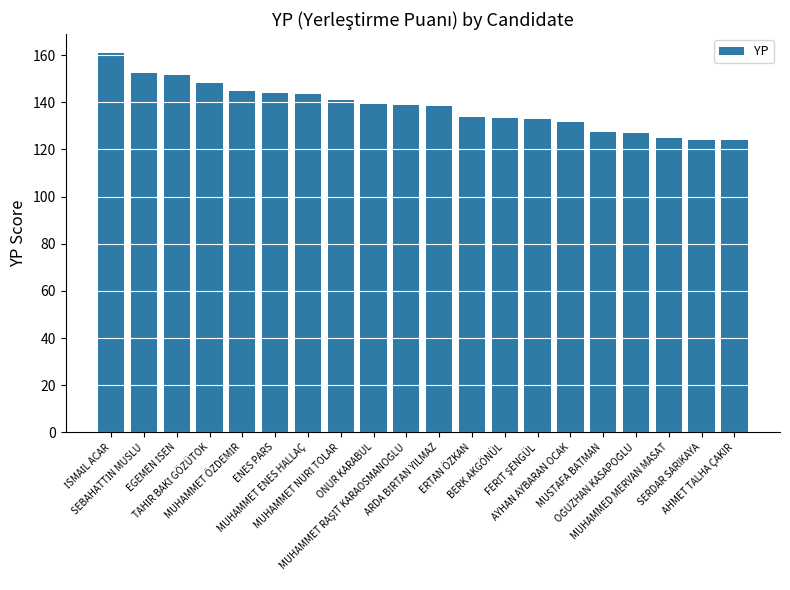

Read the value at AHMET TALHA ÇAKIR.

124.1